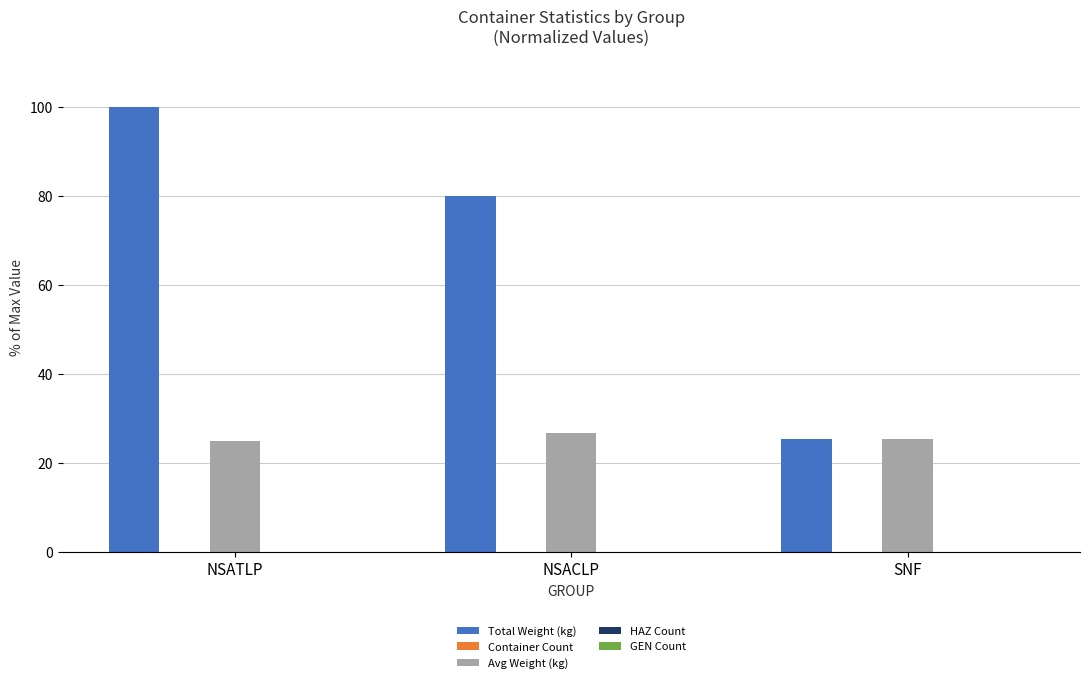

True or false: Avg Weight (kg) has a value of 25.4 at SNF.

True